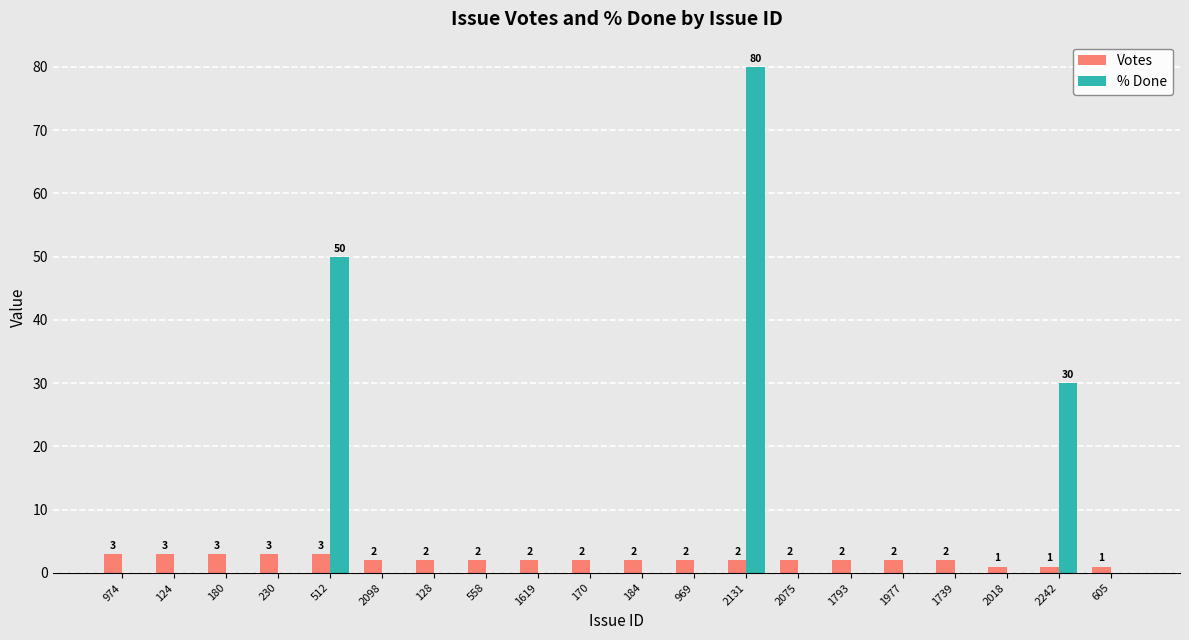

At which category is the sum across all series the highest?

2131